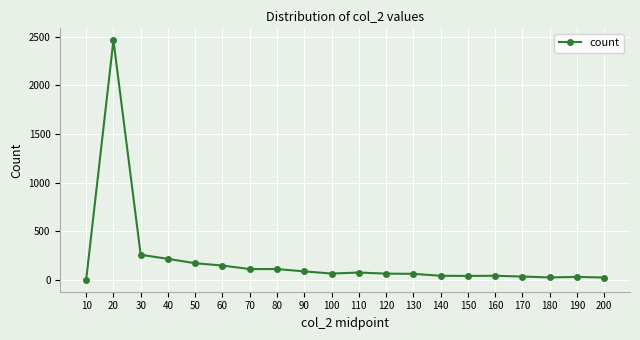

True or false: there are more than 0 points higher than both neighbors.

True